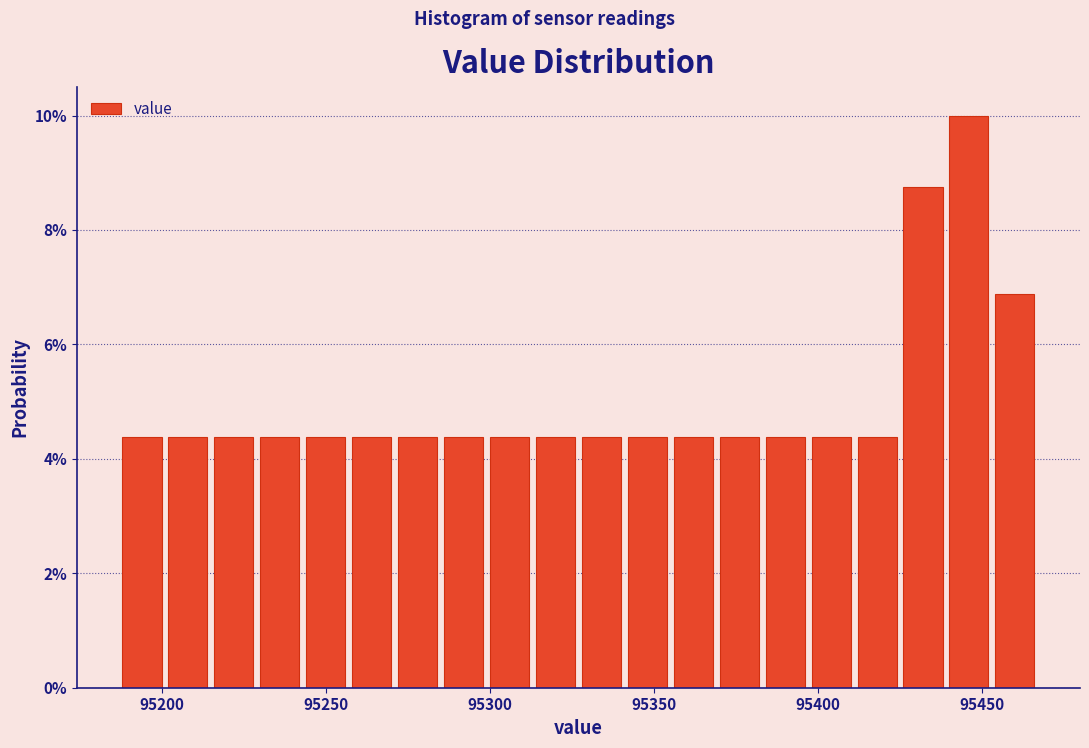

Read against the x-axis, roughly where is the centre of the tallest bar?

95445